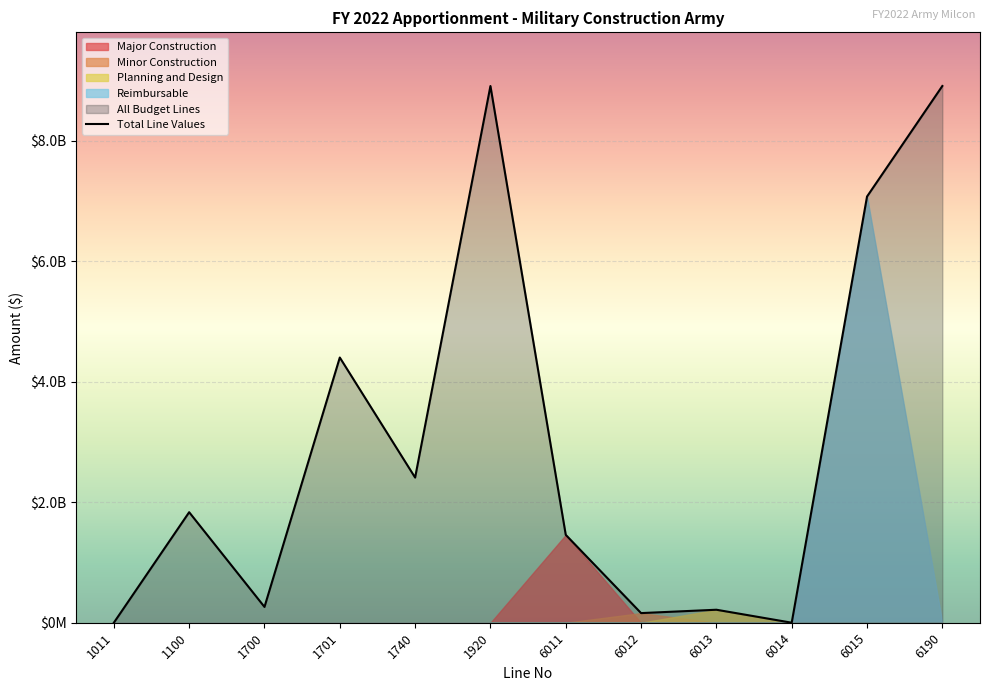

The chart shows a value of 500000 at 1011. True or false?

True